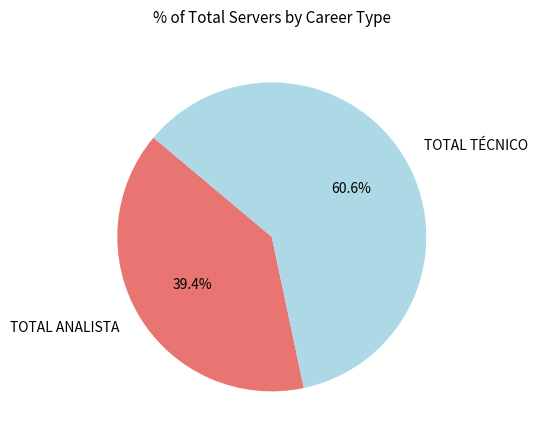

What portion of the pie excludes TOTAL TÉCNICO?

39.4%